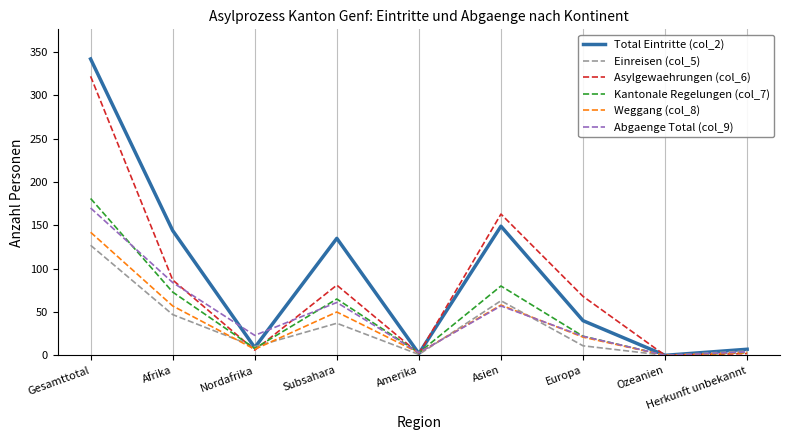

What is the sum of all Asylgewaehrungen (col_6) values?

731